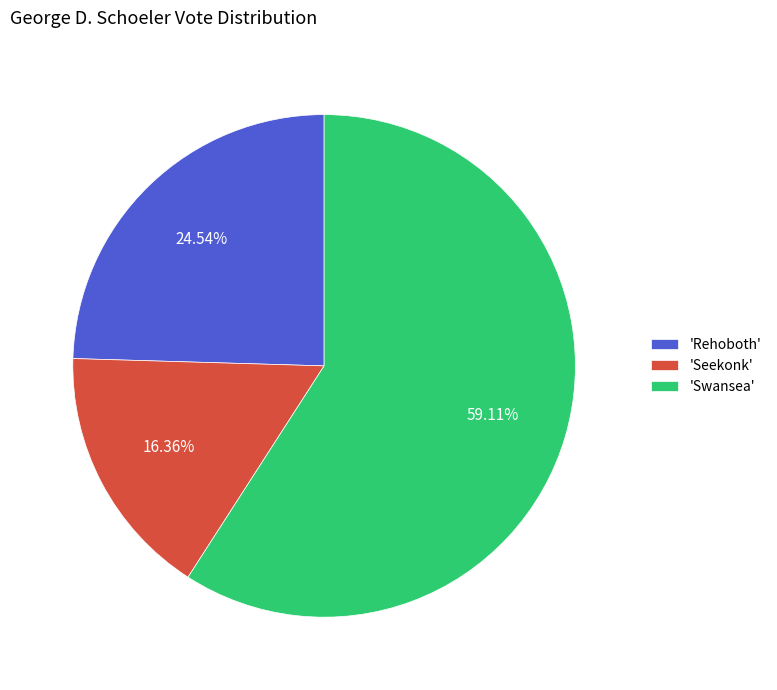

Which has a higher value, 'Rehoboth' or 'Seekonk'?

'Rehoboth'